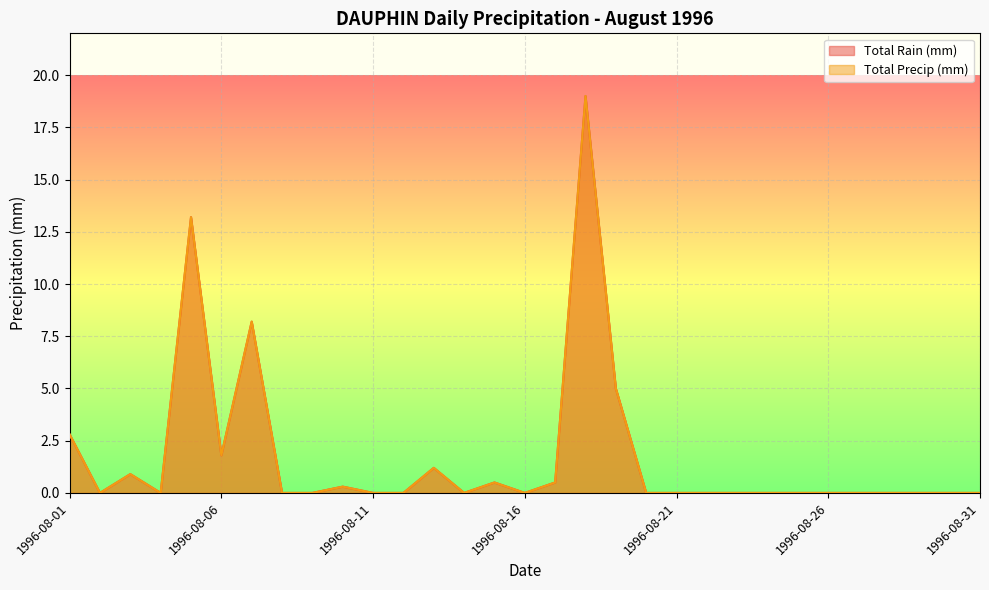

At which category is the sum across all series the highest?

1996-08-18